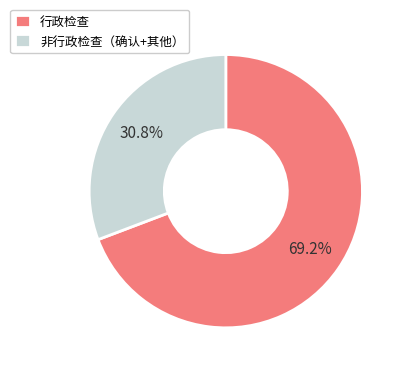

What is the smallest slice in the pie chart?

非行政检查（确认+其他）